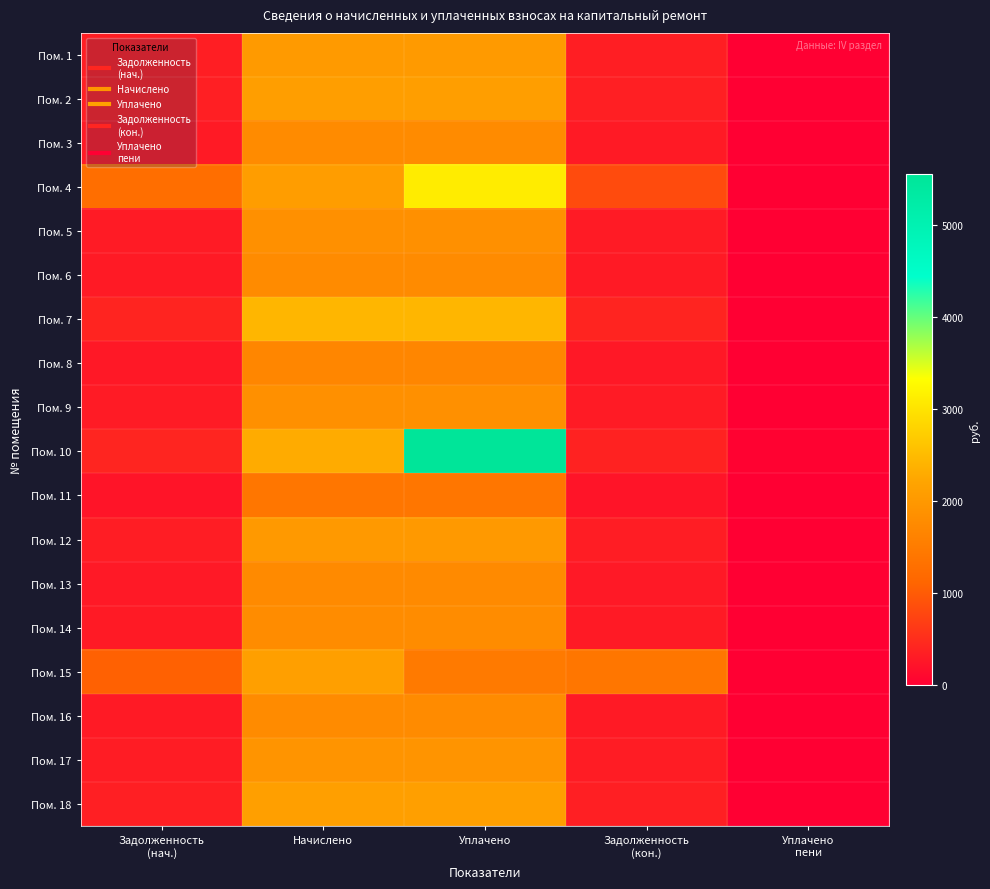

Reading left to right, what are all the values shown in this chart?

Пом. 1: Задолженность
(нач.)=338.8	Начислено=2032.7	Уплачено=2032.7	Задолженность
(кон.)=338.8	Уплачено
пени=0.0
Пом. 2: Задолженность
(нач.)=348.8	Начислено=2090.7	Уплачено=2090.7	Задолженность
(кон.)=348.4	Уплачено
пени=1.0
Пом. 3: Задолженность
(нач.)=293.2	Начислено=1759.5	Уплачено=1759.5	Задолженность
(кон.)=293.2	Уплачено
пени=0.0
Пом. 4: Задолженность
(нач.)=1258.9	Начислено=2074.1	Уплачено=3100.0	Задолженность
(кон.)=825.2	Уплачено
пени=0.0
Пом. 5: Задолженность
(нач.)=309.8	Начислено=1858.9	Уплачено=1858.9	Задолженность
(кон.)=309.8	Уплачено
пени=0.0
Пом. 6: Задолженность
(нач.)=293.2	Начислено=1759.5	Уплачено=1759.5	Задолженность
(кон.)=293.6	Уплачено
пени=0.0
Пом. 7: Задолженность
(нач.)=405.7	Начислено=2434.3	Уплачено=2434.3	Задолженность
(кон.)=405.7	Уплачено
пени=0.0
Пом. 8: Задолженность
(нач.)=279.4	Начислено=1676.7	Уплачено=1676.7	Задолженность
(кон.)=279.4	Уплачено
пени=0.0
Пом. 9: Задолженность
(нач.)=310.5	Начислено=1863.0	Уплачено=1863.0	Задолженность
(кон.)=310.5	Уплачено
пени=0.0
Пом. 10: Задолженность
(нач.)=415.4	Начислено=2293.6	Уплачено=5554.6	Задолженность
(кон.)=382.3	Уплачено
пени=33.1
Пом. 11: Задолженность
(нач.)=233.9	Начислено=1403.5	Уплачено=1403.5	Задолженность
(кон.)=233.9	Уплачено
пени=0.0
Пом. 12: Задолженность
(нач.)=333.3	Начислено=1999.6	Уплачено=1999.6	Задолженность
(кон.)=333.3	Уплачено
пени=0.0
Пом. 13: Задолженность
(нач.)=289.8	Начислено=1738.8	Уплачено=1738.8	Задолженность
(кон.)=289.8	Уплачено
пени=0.0
Пом. 14: Задолженность
(нач.)=296.7	Начислено=1780.2	Уплачено=1780.2	Задолженность
(кон.)=296.7	Уплачено
пени=0.0
Пом. 15: Задолженность
(нач.)=1066.6	Начислено=2123.8	Уплачено=1468.0	Задолженность
(кон.)=1395.5	Уплачено
пени=0.0
Пом. 16: Задолженность
(нач.)=295.3	Начислено=1771.9	Уплачено=1771.9	Задолженность
(кон.)=295.3	Уплачено
пени=0.5
Пом. 17: Задолженность
(нач.)=318.8	Начислено=1912.7	Уплачено=1912.7	Задолженность
(кон.)=318.8	Уплачено
пени=0.0
Пом. 18: Задолженность
(нач.)=354.0	Начислено=2123.8	Уплачено=2123.8	Задолженность
(кон.)=354.0	Уплачено
пени=0.0